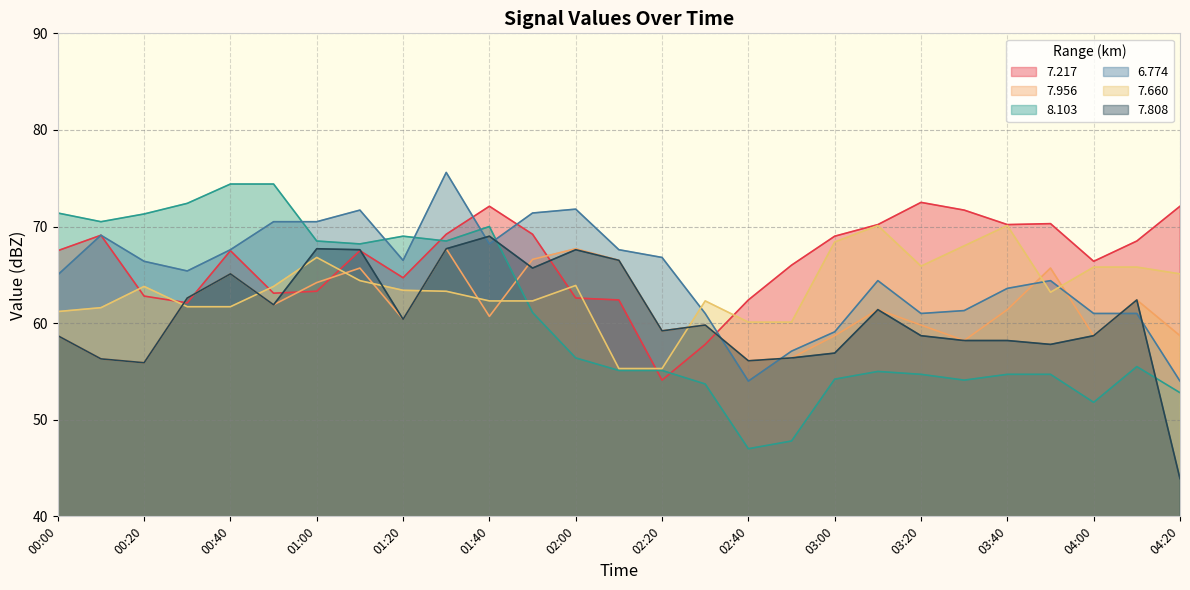

Reading right to left, list all the values displayed in this chart.

7.217: 72.1	68.5	66.4	70.3	70.2	71.7	72.5	70.2	69.0	66.0	62.4	57.8	54.1	62.4	62.6	69.2	72.1	69.2	64.7	67.5	63.3	63.1	67.5	62.1	62.8	69.1	67.5
7.956: 58.7	62.4	58.7	65.7	61.4	58.2	59.8	61.4	58.7	56.4	56.1	59.8	59.2	66.5	67.7	66.6	60.7	67.7	60.4	65.7	64.2	61.9	65.1	62.6	55.9	56.3	58.7
8.103: 52.8	55.5	51.8	54.7	54.7	54.1	54.7	55.0	54.2	47.8	47.0	53.7	55.1	55.1	56.4	61.1	70.0	68.5	69.0	68.2	68.5	74.4	74.4	72.4	71.3	70.5	71.4
6.774: 54.0	61.0	61.0	64.4	63.6	61.3	61.0	64.4	59.1	57.1	54.0	61.0	66.8	67.6	71.8	71.4	68.2	75.6	66.5	71.7	70.5	70.5	67.6	65.4	66.4	69.1	65.0
7.660: 65.1	65.8	65.8	63.2	70.1	68.0	65.9	70.1	68.4	60.1	60.1	62.3	55.3	55.3	63.9	62.3	62.3	63.3	63.4	64.4	66.8	63.8	61.7	61.7	63.8	61.6	61.2
7.808: 43.9	62.4	58.7	57.8	58.2	58.2	58.7	61.4	56.9	56.4	56.1	59.8	59.2	66.5	67.6	65.7	69.0	67.7	60.4	67.6	67.7	61.9	65.1	62.6	55.9	56.3	58.7